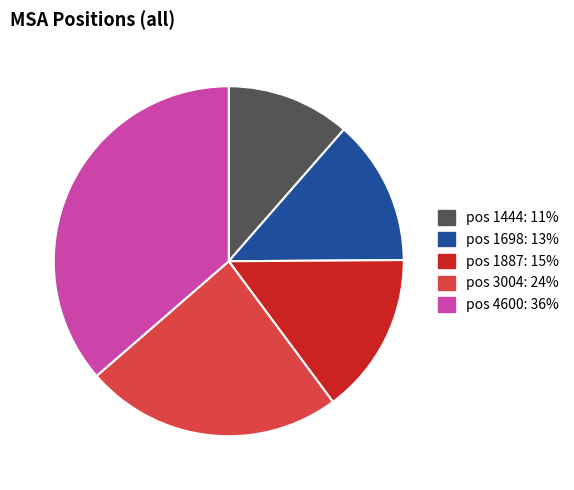

What is the largest slice in the pie chart?

pos 4600